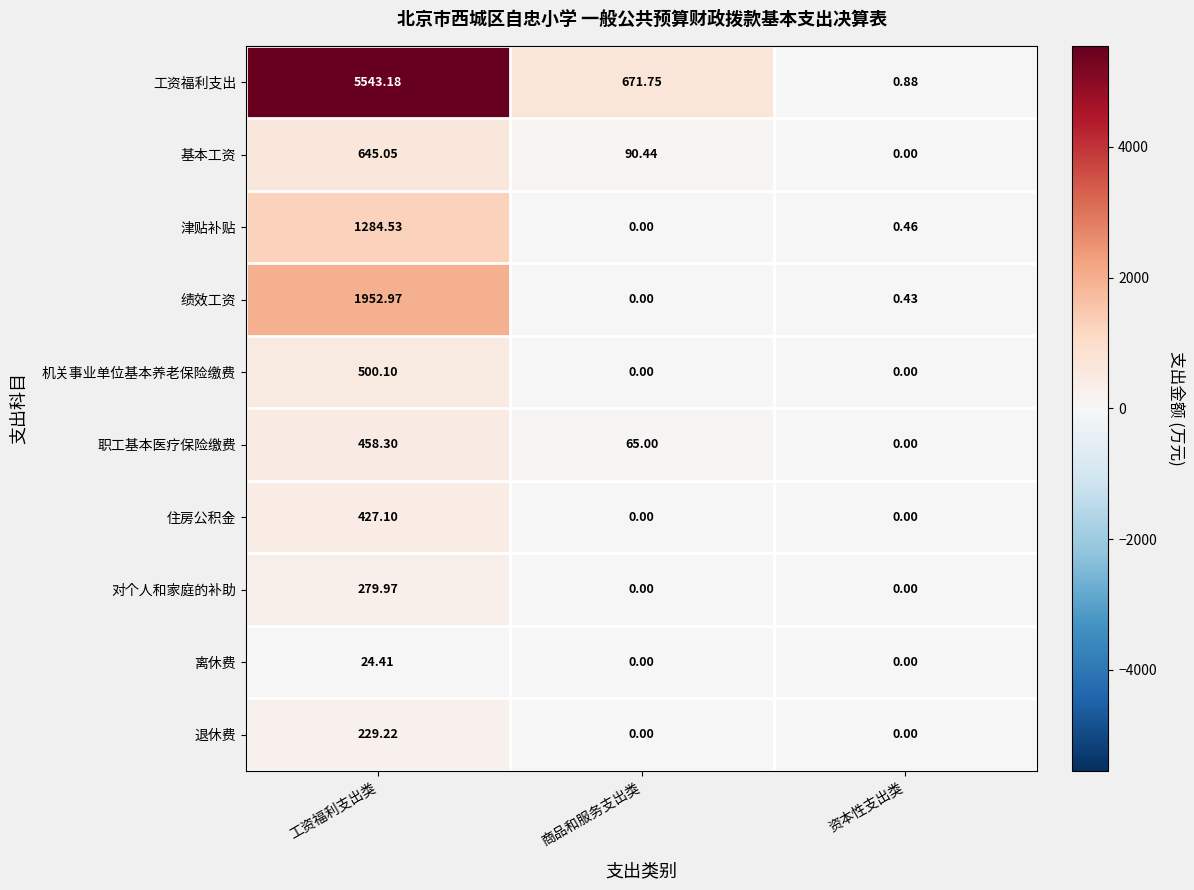

How many distinct data groups are displayed?

10